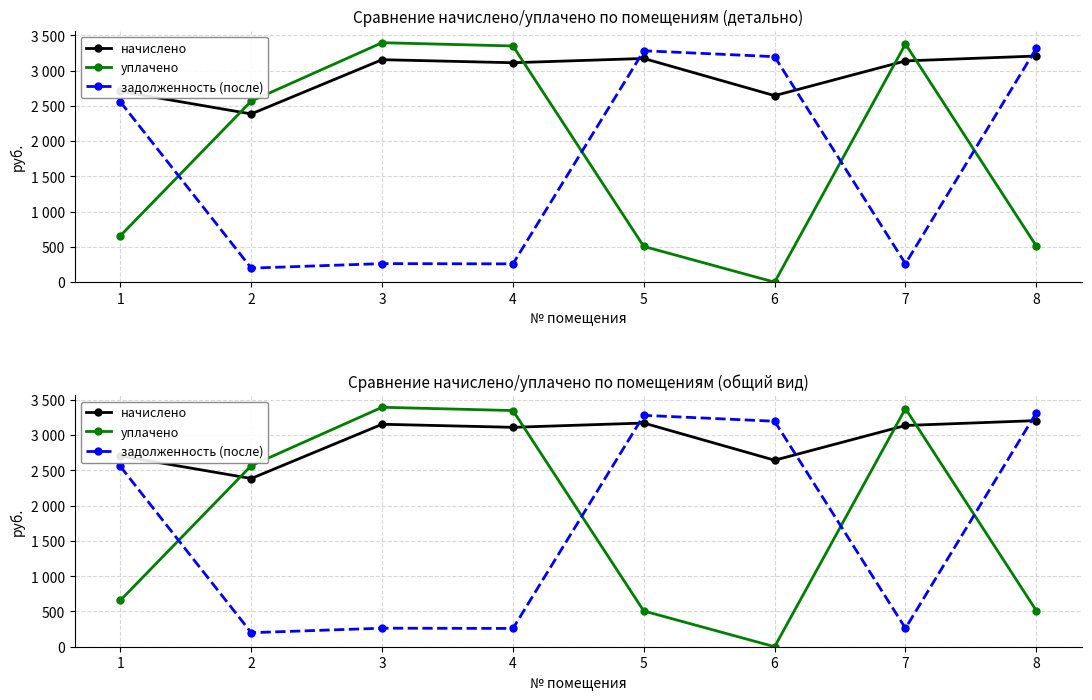

How many values in the уплачено series are below 2566?

4